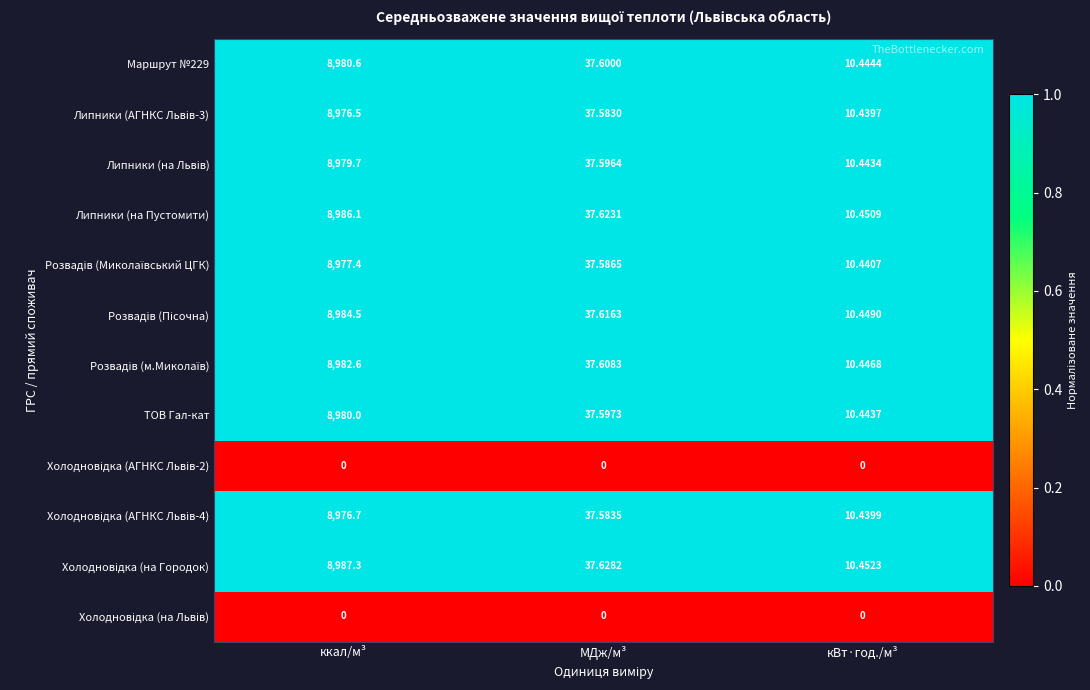

At which category is the sum across all series the highest?

ккал/м³